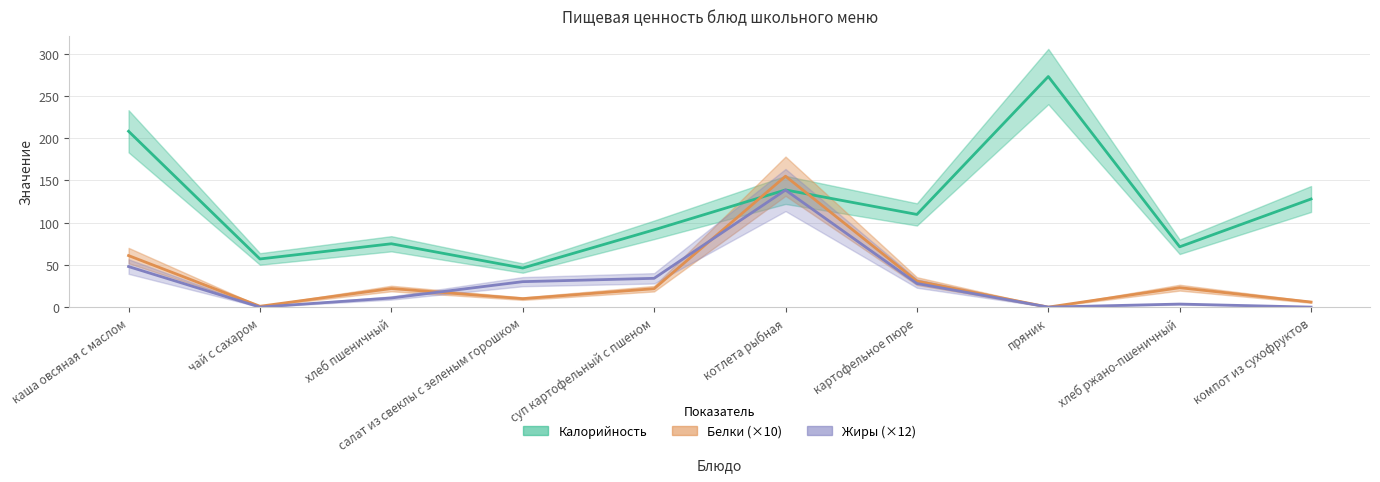

Which label corresponds to the smallest value in the chart?

пряник